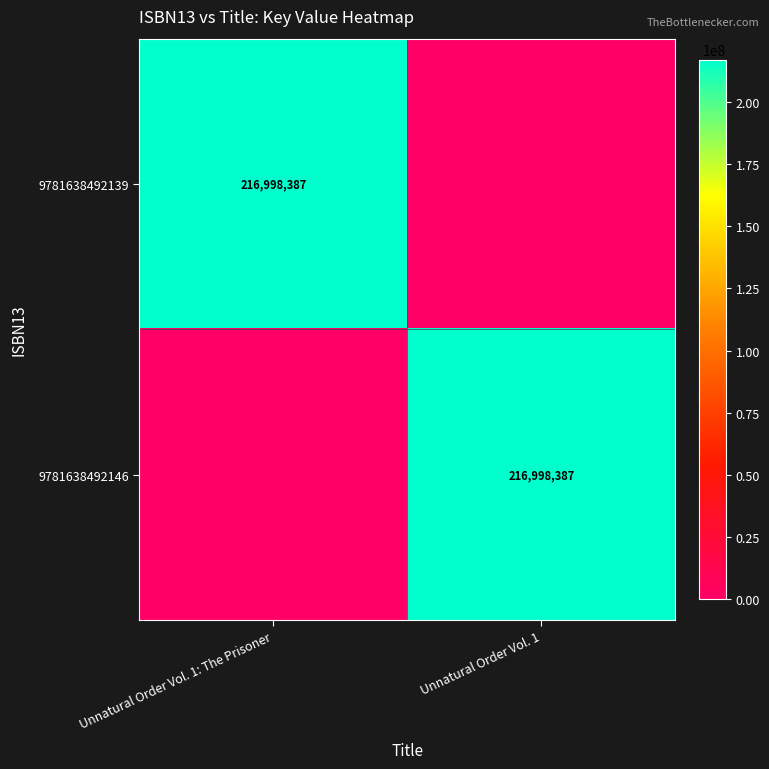

The value of 9781638492139 at Unnatural Order Vol. 1: The Prisoner is 216998387. True or false?

True